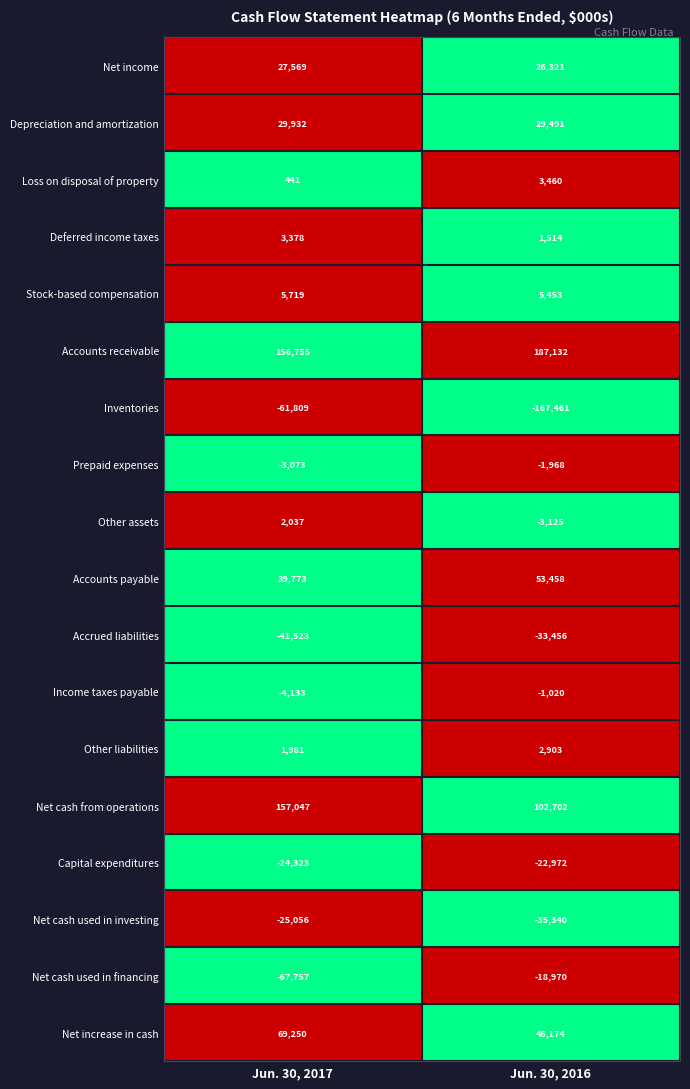

What is the maximum value for Net cash used in financing?

-18970